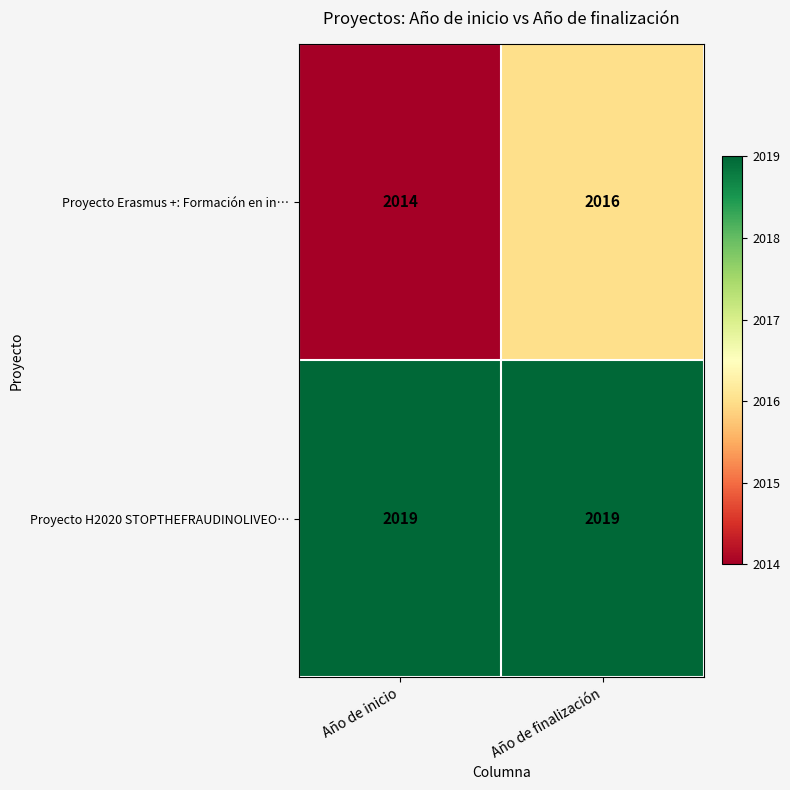

Reading left to right, transcribe all the data shown in this chart.

Proyecto Erasmus +: Formación en in…: Año de inicio=2014	Año de finalización=2016
Proyecto H2020 STOPTHEFRAUDINOLIVEO…: Año de inicio=2019	Año de finalización=2019